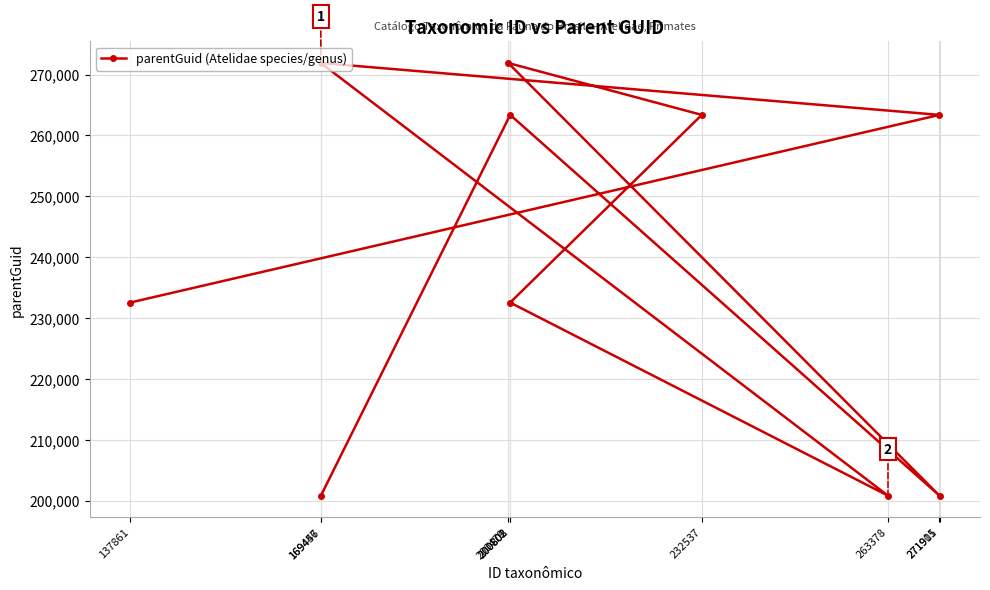

What position from the right is 137861?

10